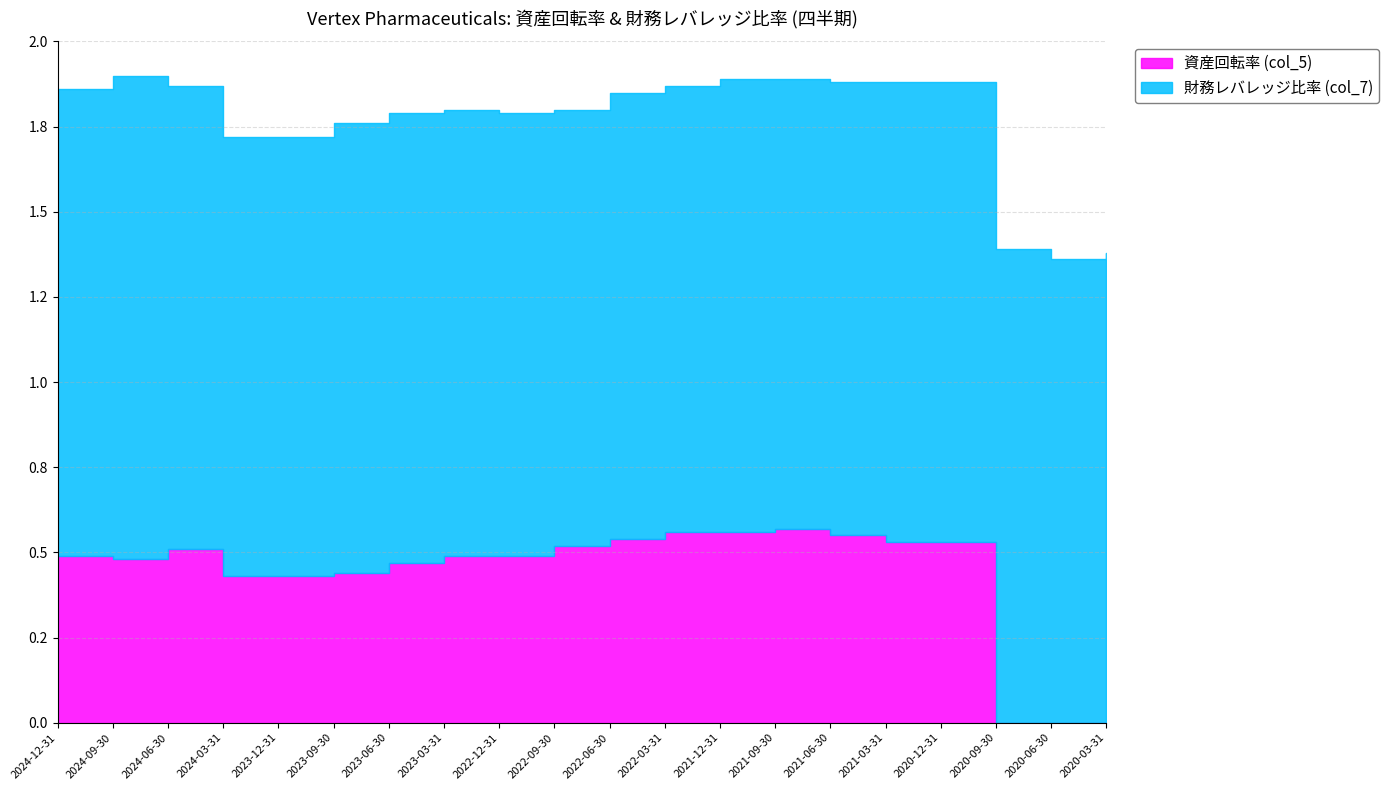

What is the highest value of the 財務レバレッジ比率 (col_7) series?

1.4